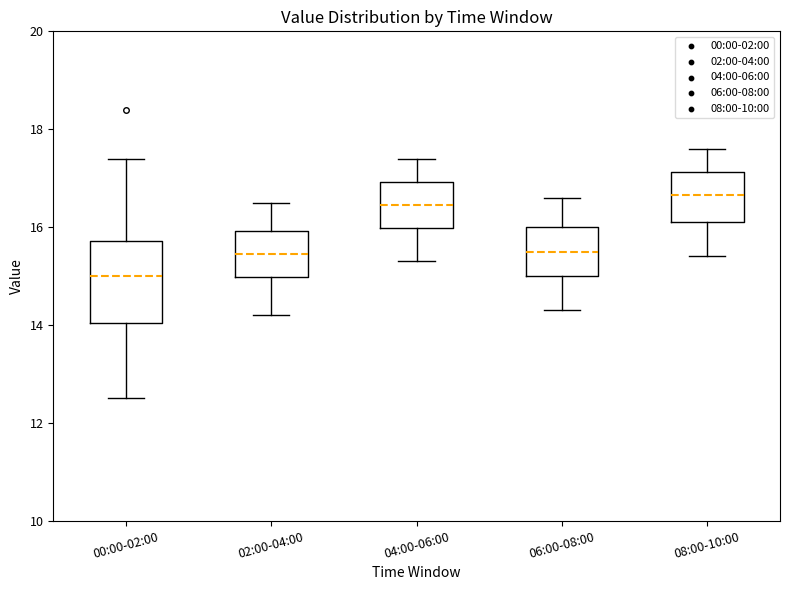

Comparing the boxes themselves (not the whiskers), which one is the tallest?

00:00-02:00